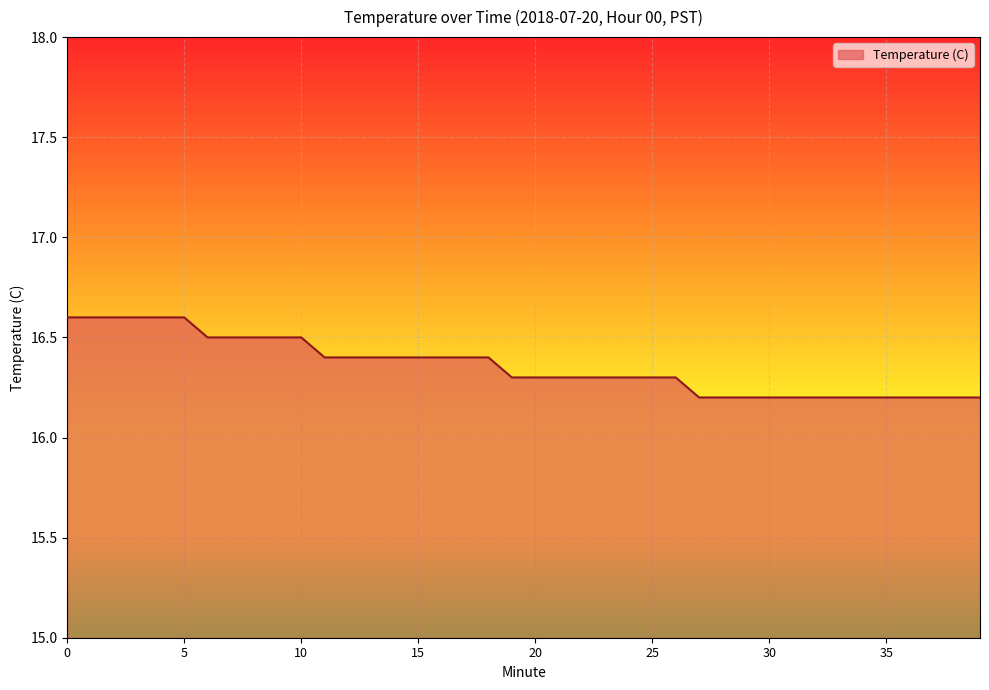

What is the minimum value shown in the chart?

16.2